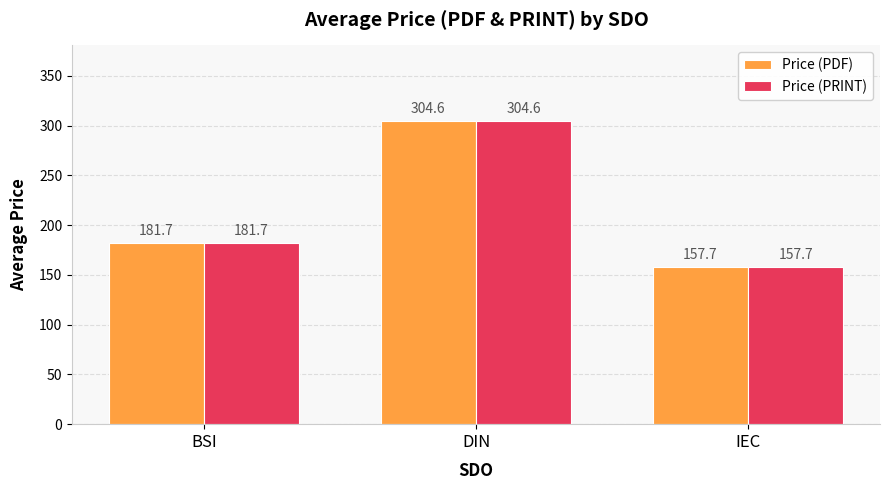

At which category is the sum across all series the highest?

DIN